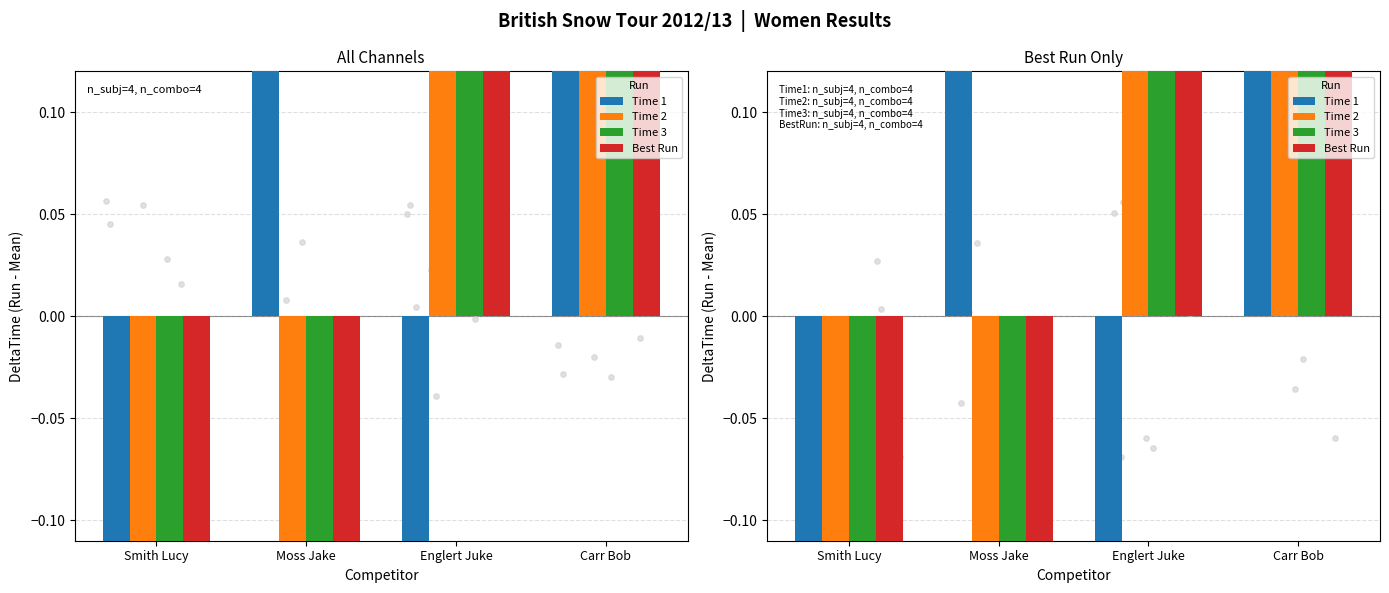

Which series reaches the maximum Y coordinate?

Time 1